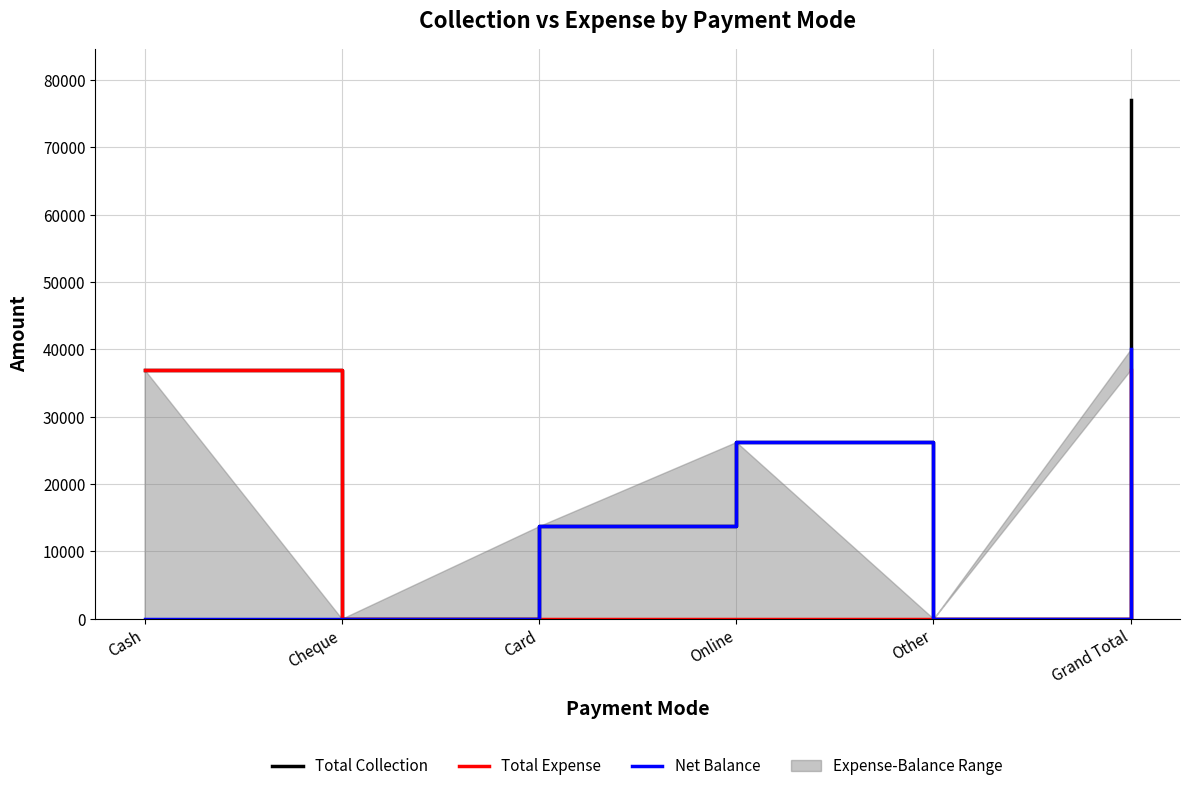

At which label is Total Expense closest to 18492?

Cheque